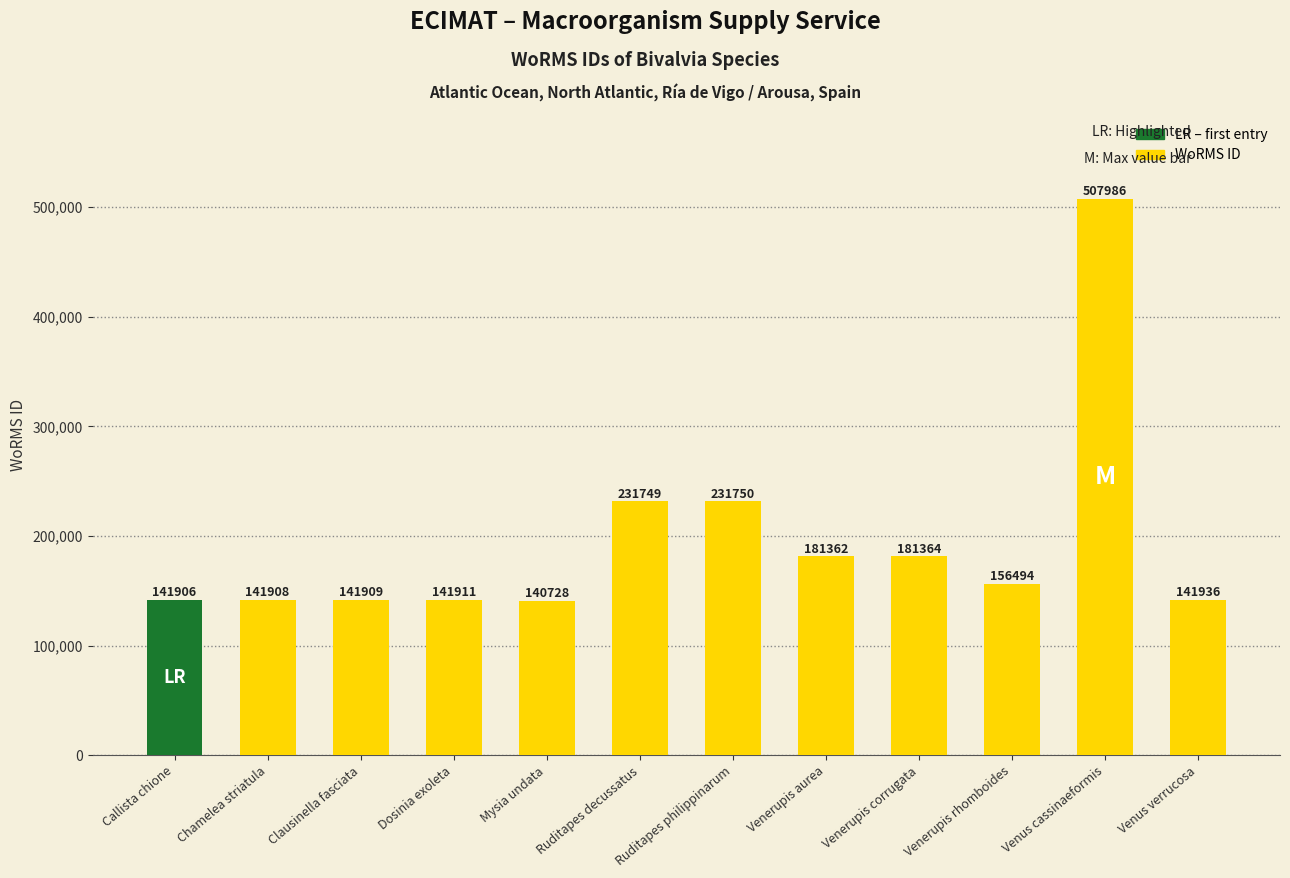

What is the maximum value shown in the chart?

507986